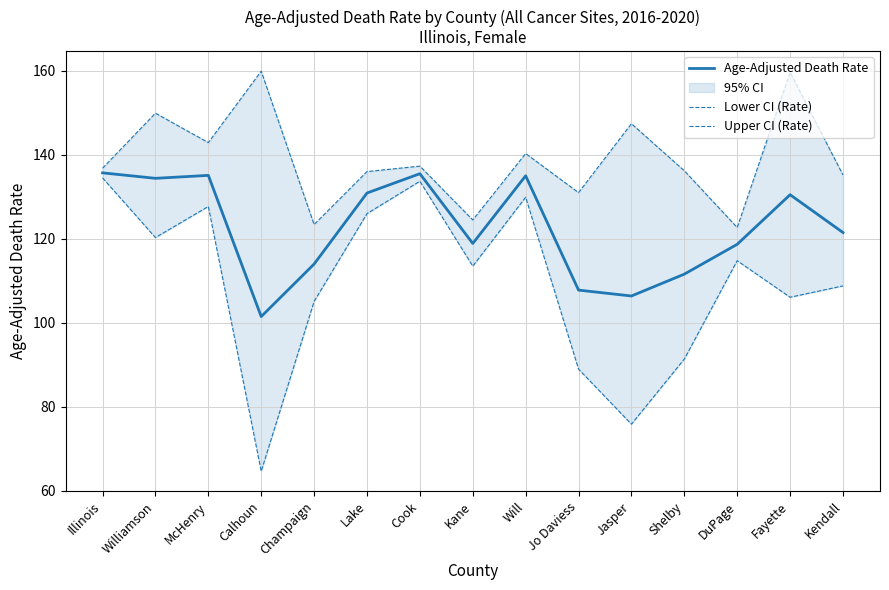

True or false: Lower CI (Rate) has more than 0 points higher than both neighbors.

True